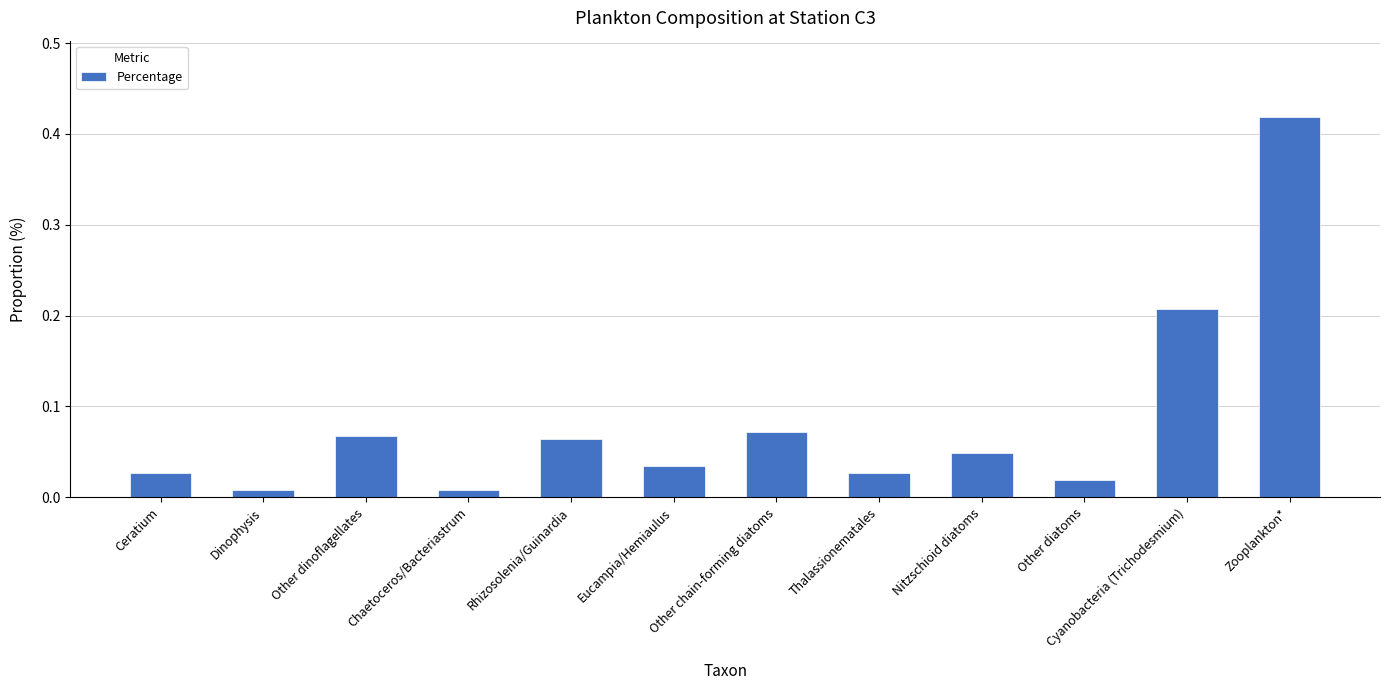

How many bars are there in total?

12